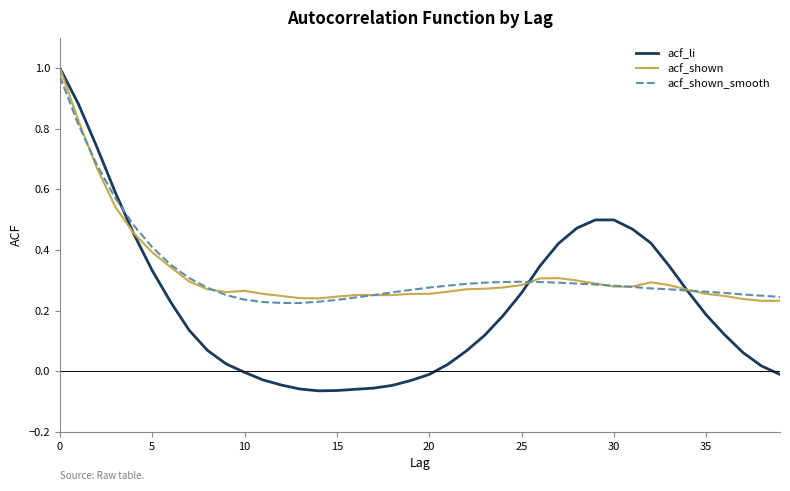

Which series has the widest spread of values?

acf_li